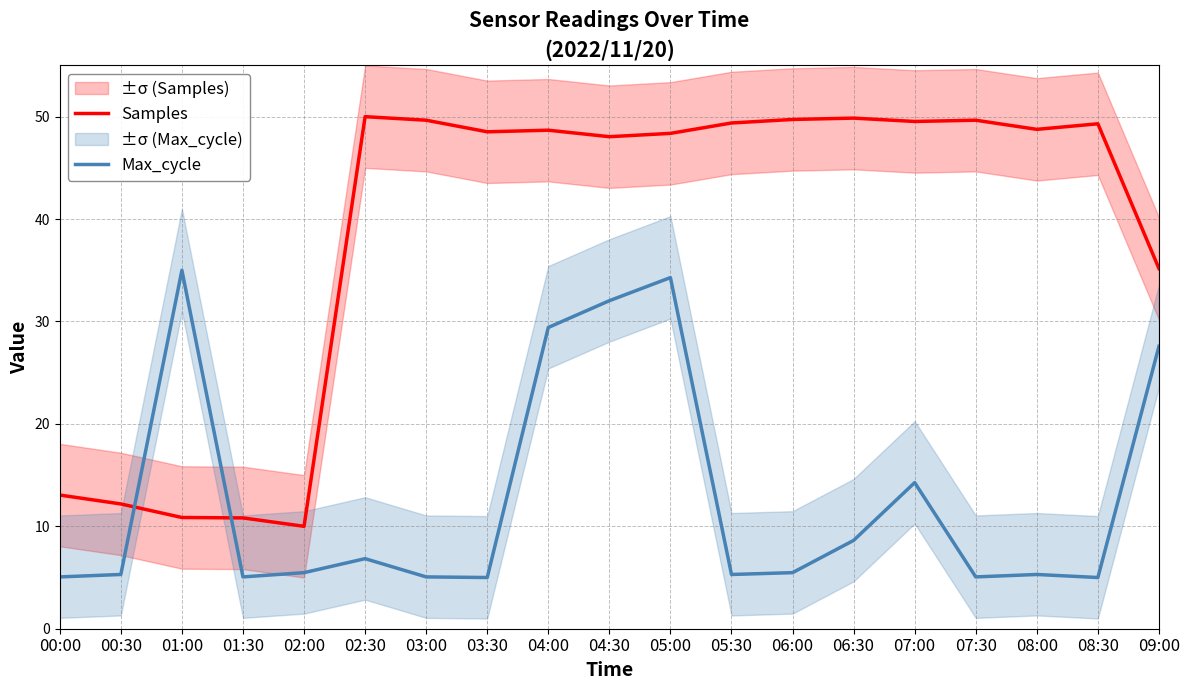

Reading right to left, transcribe all the data shown in this chart.

Samples: 09:00=35.2	08:30=49.3	08:00=48.8	07:30=49.7	07:00=49.5	06:30=49.9	06:00=49.7	05:30=49.4	05:00=48.4	04:30=48.0	04:00=48.7	03:30=48.5	03:00=49.7	02:30=50.0	02:00=10.0	01:30=10.8	01:00=10.9	00:30=12.2	00:00=13.1
Max_cycle: 09:00=27.6	08:30=5.0	08:00=5.3	07:30=5.1	07:00=14.3	06:30=8.6	06:00=5.5	05:30=5.3	05:00=34.3	04:30=32.0	04:00=29.4	03:30=5.0	03:00=5.1	02:30=6.8	02:00=5.5	01:30=5.1	01:00=35.0	00:30=5.3	00:00=5.1